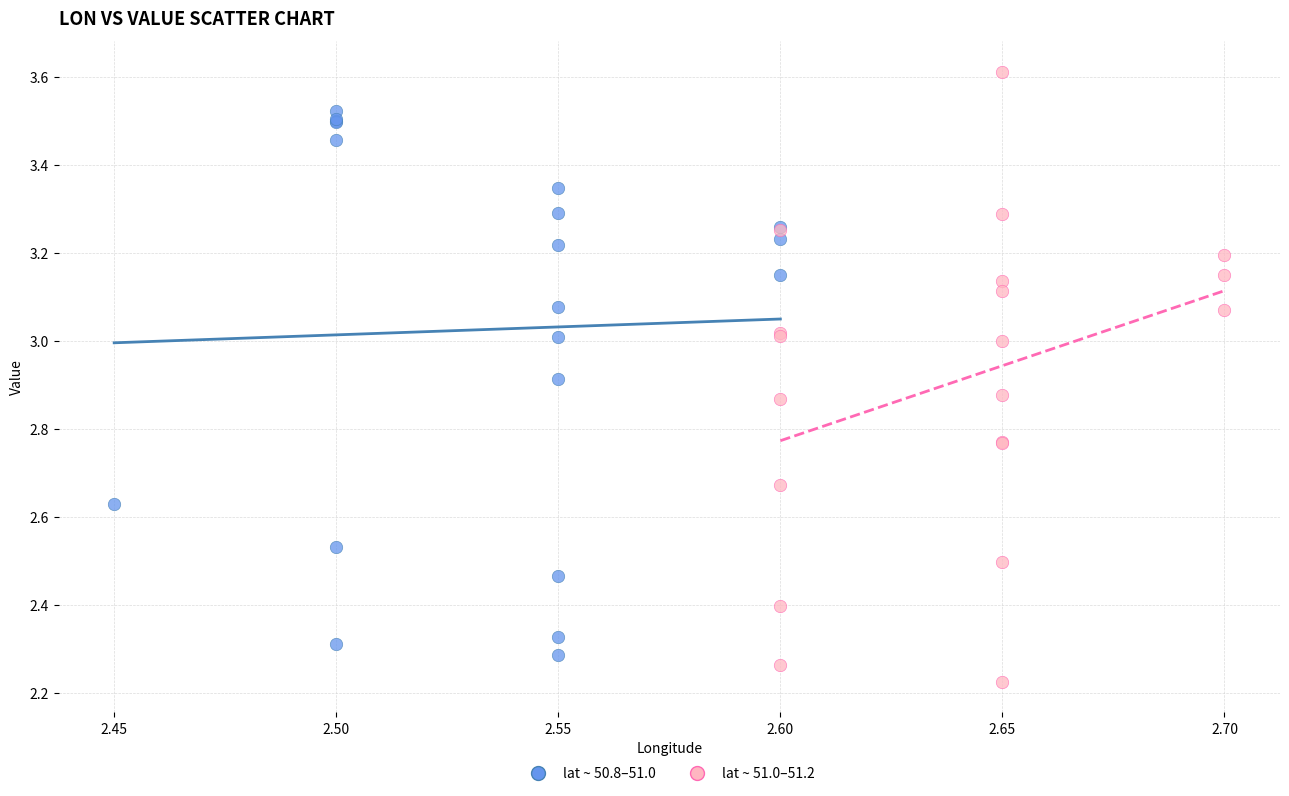

Which series has the largest Y range (max minus min)?

lat ~ 51.0–51.2